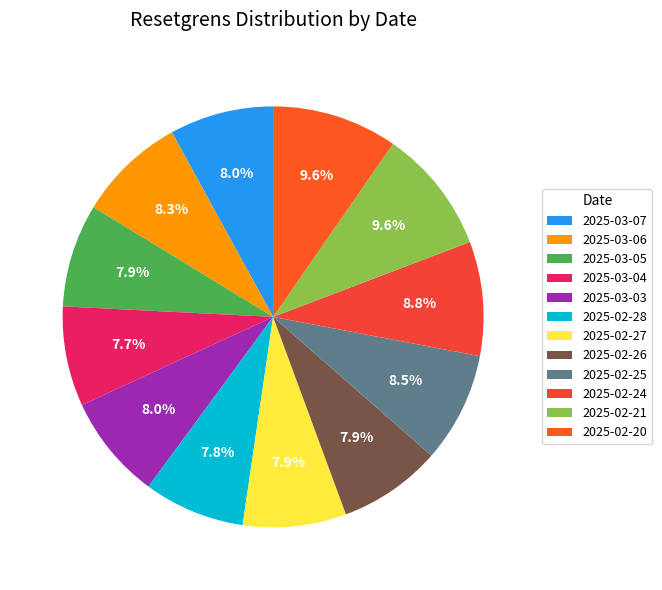

Which has a higher value, 2025-02-21 or 2025-02-28?

2025-02-21